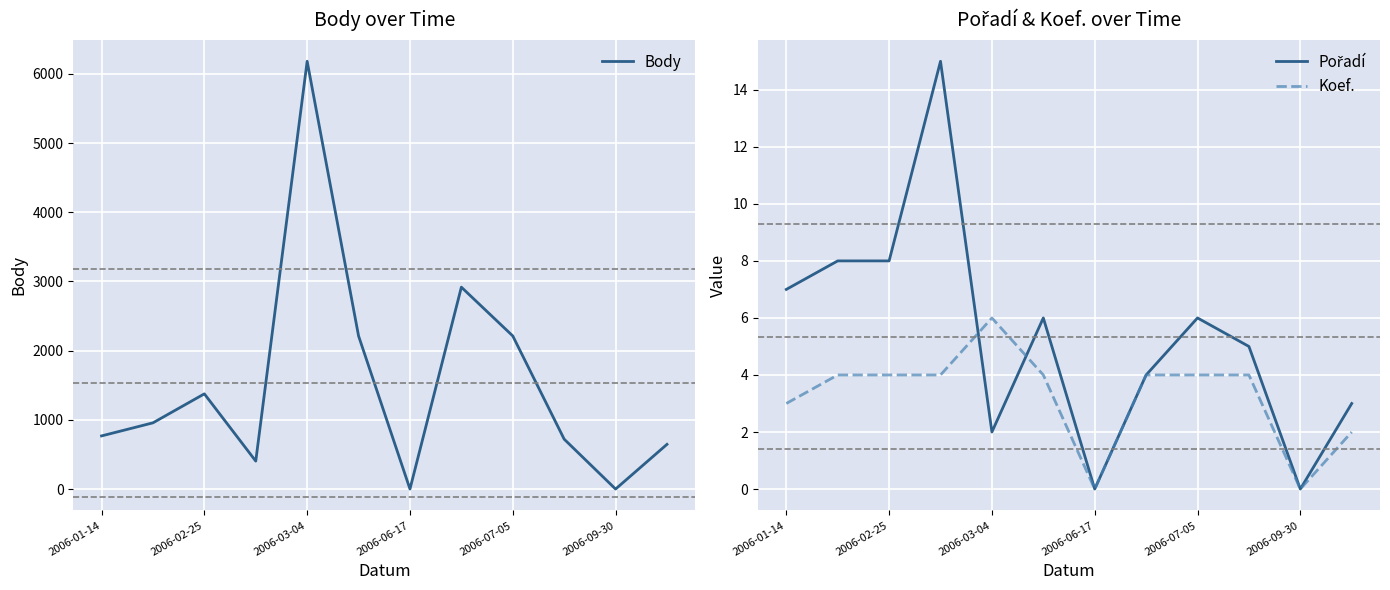

Which category has the highest value in the Koef. series?

2006-03-04